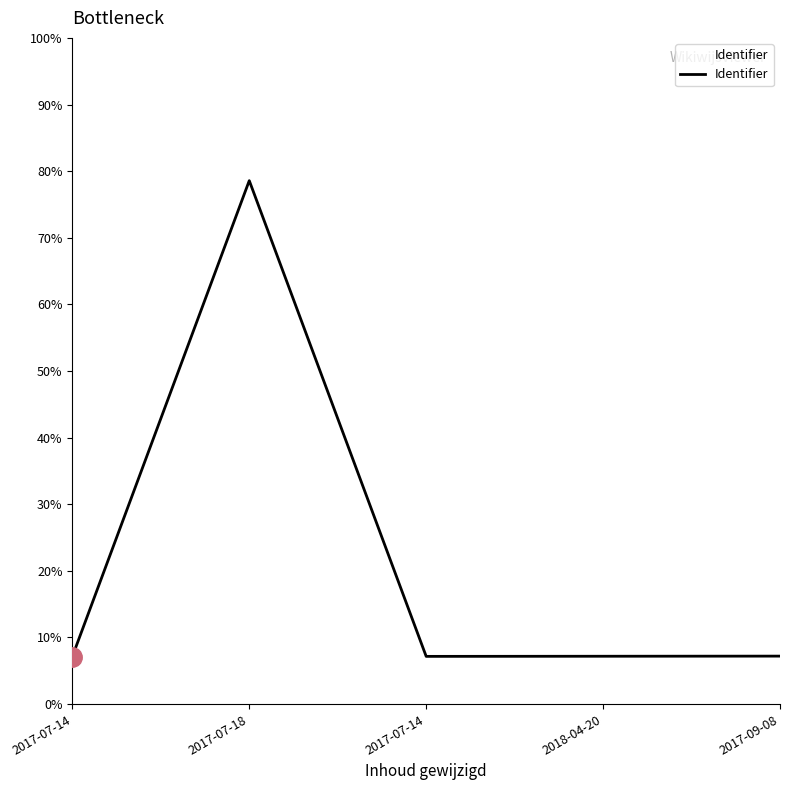

What is the maximum value shown in the chart?

78.6